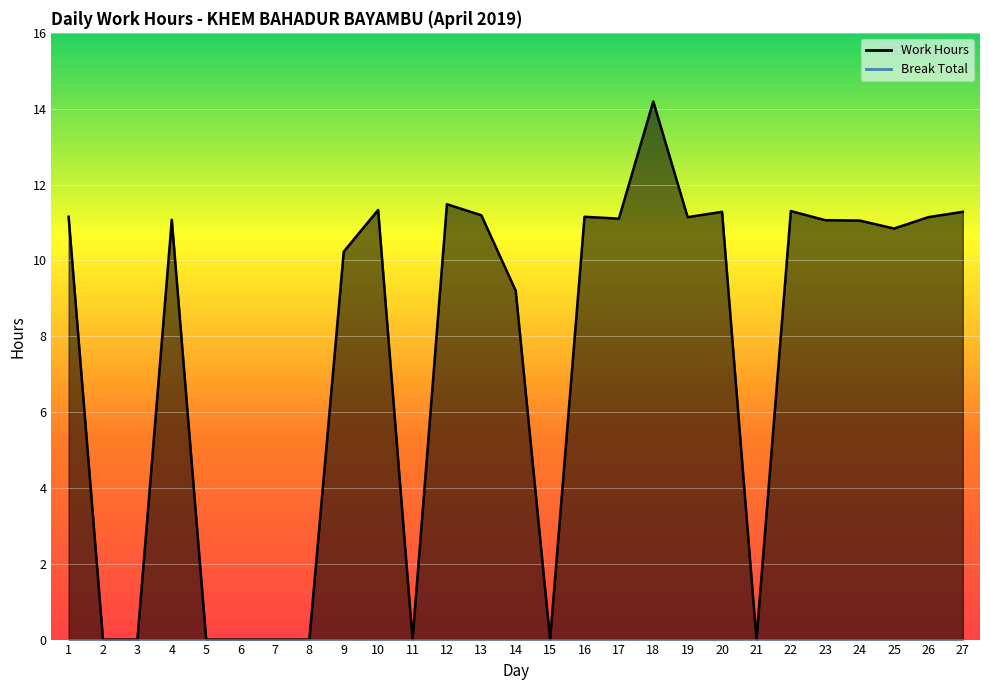

Reading left to right, transcribe all the data shown in this chart.

1=11.2	2=0.0	3=0.0	4=11.1	5=0.0	6=0.0	7=0.0	8=0.0	9=10.2	10=11.3	11=0.0	12=11.5	13=11.2	14=9.2	15=0.0	16=11.2	17=11.1	18=14.2	19=11.1	20=11.3	21=0.0	22=11.3	23=11.1	24=11.1	25=10.8	26=11.1	27=11.3